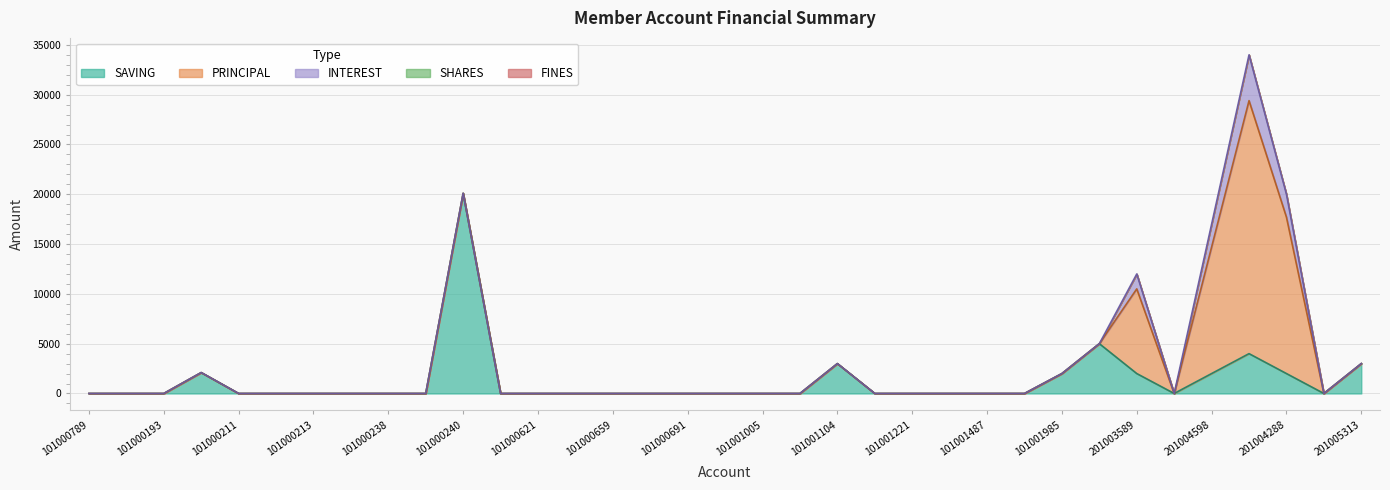

Between 101000658 and 101001105, which series saw the biggest shift?

SAVING